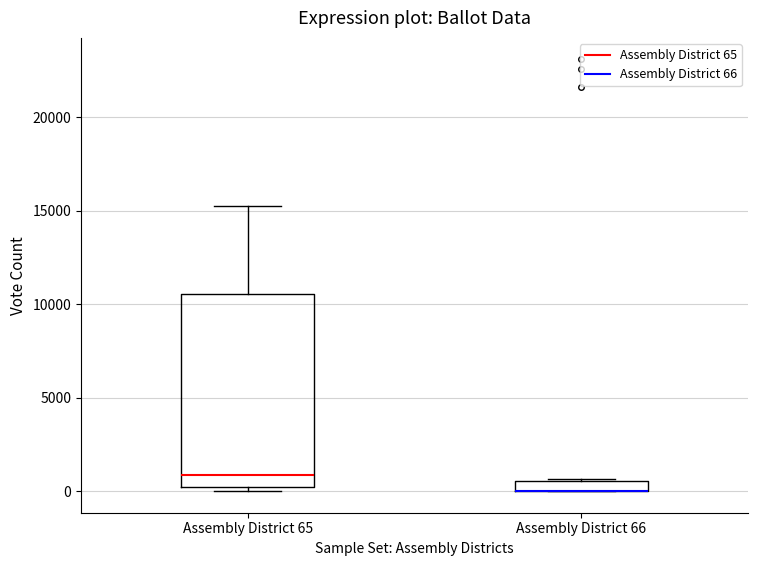

Which box is the tallest, from its lower edge to its upper edge?

Assembly District 65